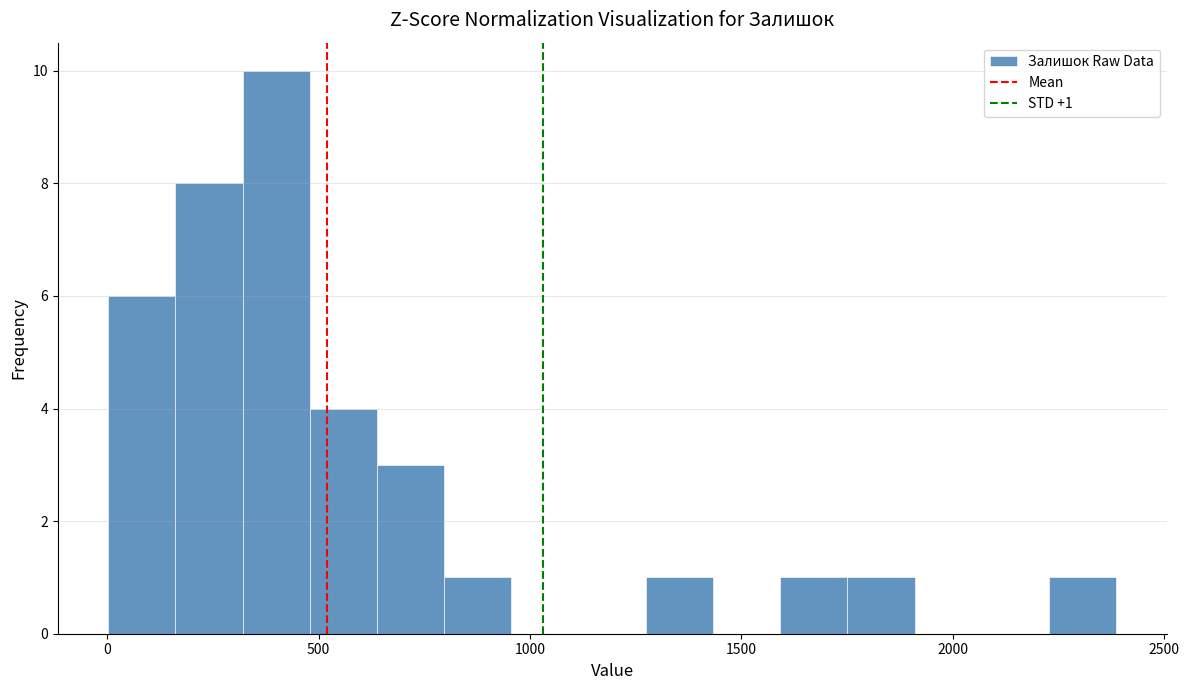

Read against the x-axis, roughly where is the centre of the tallest bar?

400